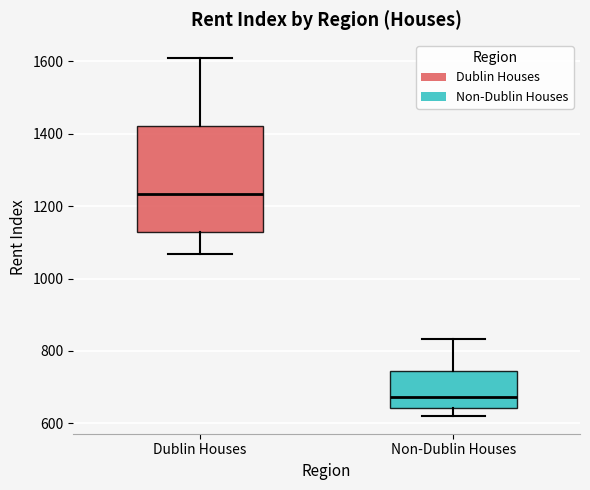

Reading left to right, transcribe this box plot: for each box, give where its median line is, the range the box spans, and where its two whiskers end, as read against the y-axis. The values are not printed on the chart, so give them approximately, as read against the axis.

Dublin Houses: median 1240, box 1120 to 1420, whiskers 1060 to 1600
Non-Dublin Houses: median 680, box 640 to 740, whiskers 620 to 840